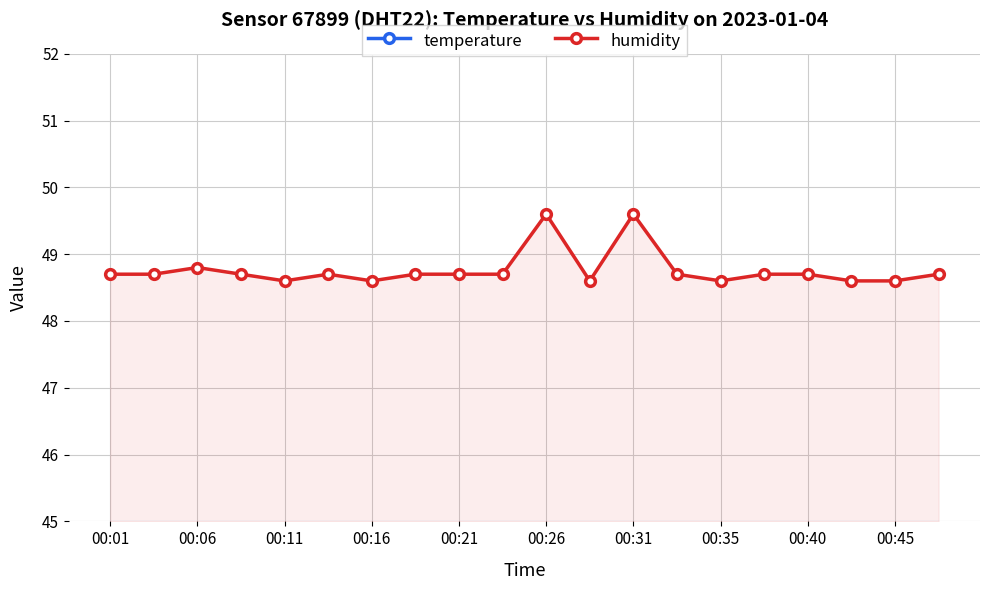

What is the value of the humidity point at the 7th from the left?

48.6